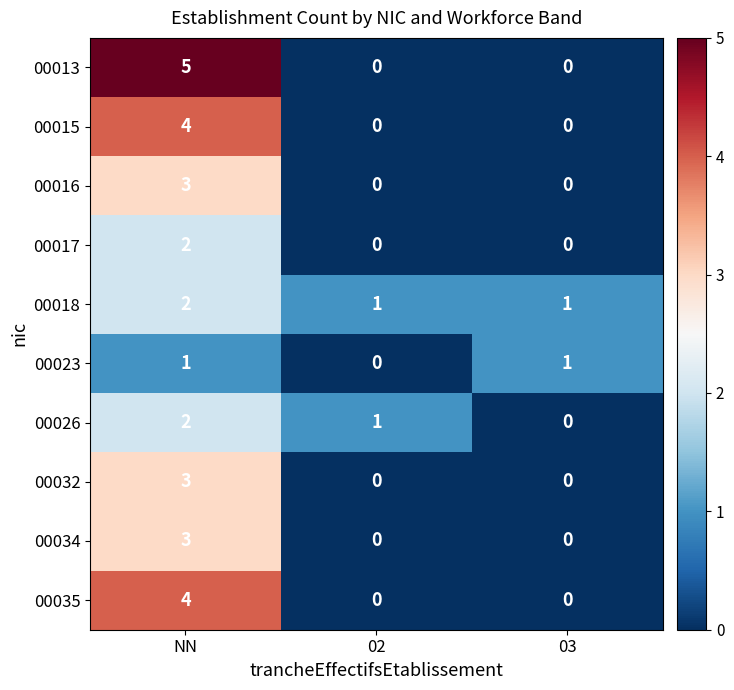

How many 00017 values are between 0 and 2?

3